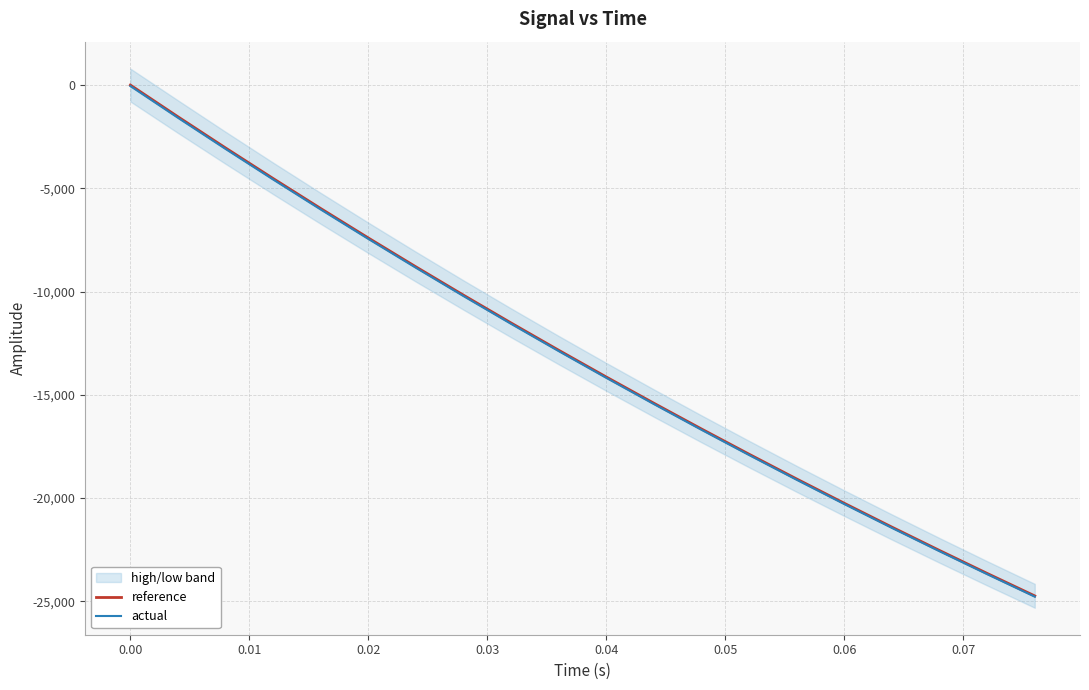

The value of actual at 0.01 is -1724.7. True or false?

False